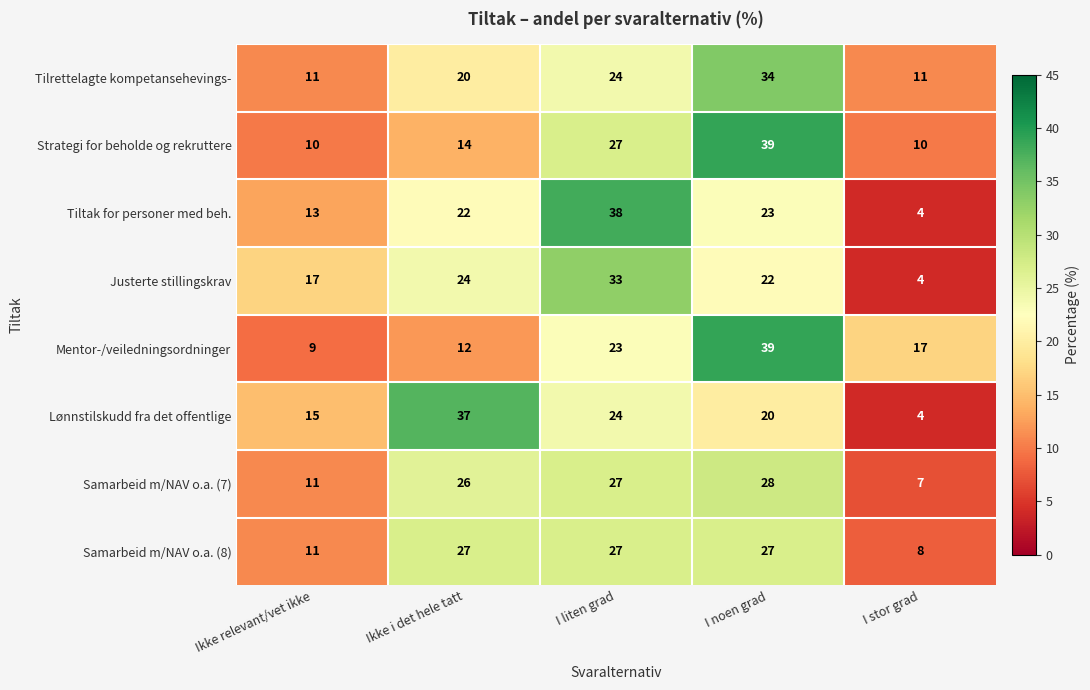

How many series are shown in this chart?

8